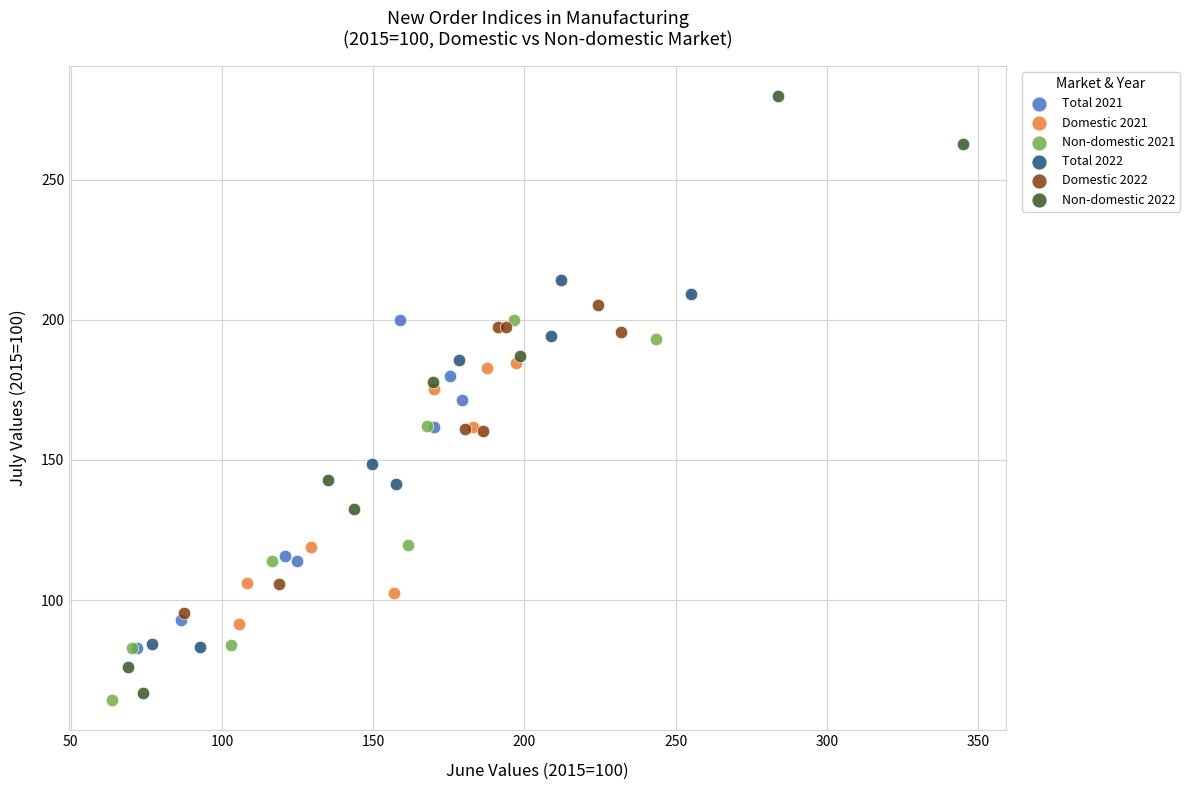

Which series reaches the maximum Y coordinate?

Non-domestic 2022